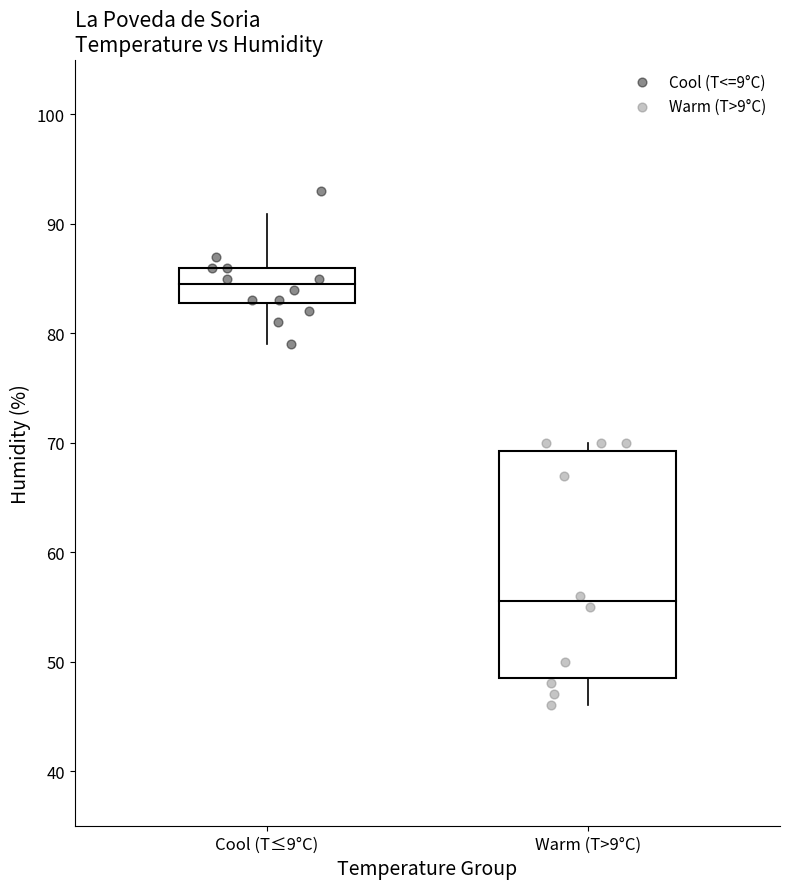

Which series reaches the maximum Y coordinate?

Cool (T<=9°C)